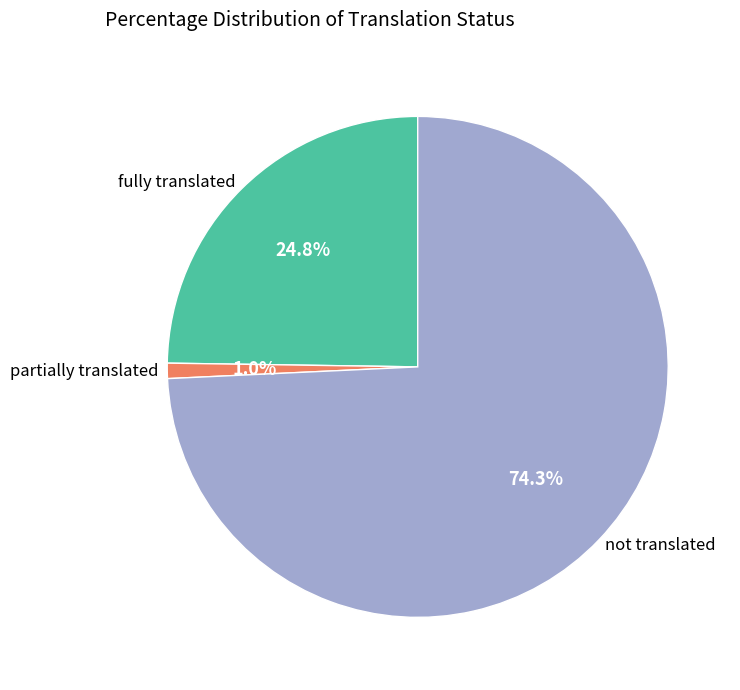

Is there any slice that represents more than half of the pie?

Yes